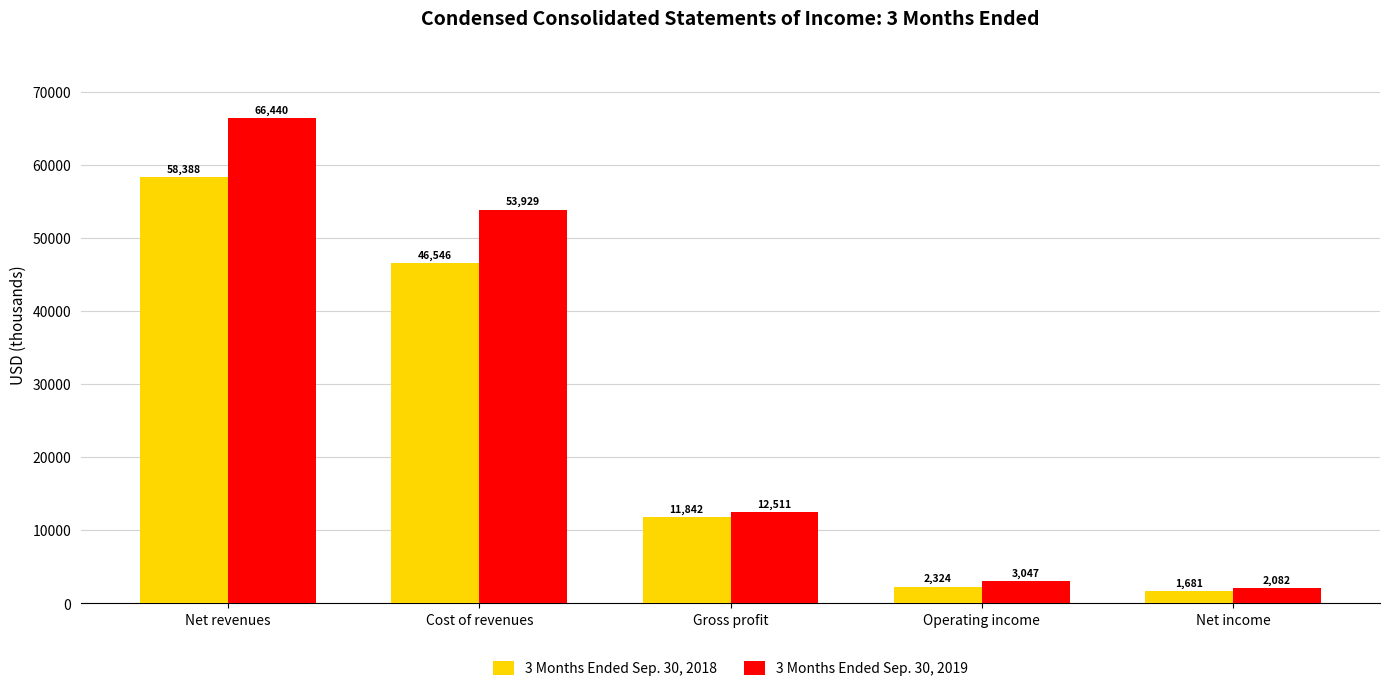

What is the minimum value for 3 Months Ended Sep. 30, 2019?

2082